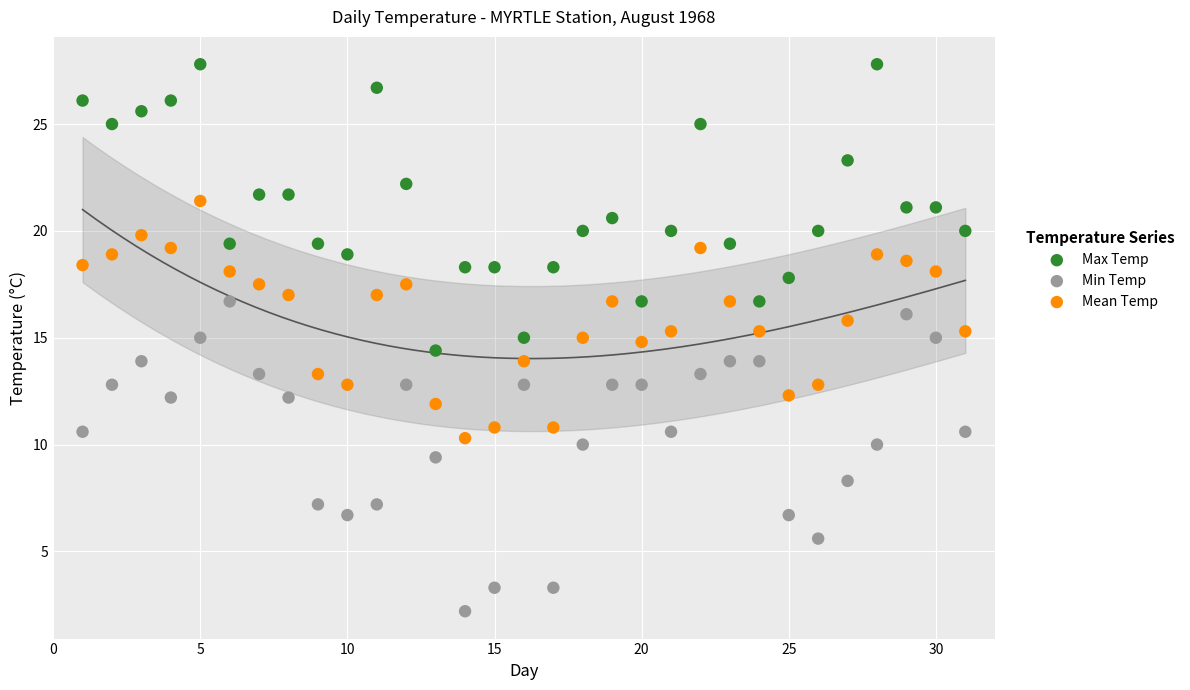

In the Min Temp series, what Y value is closest to 9?

9.4